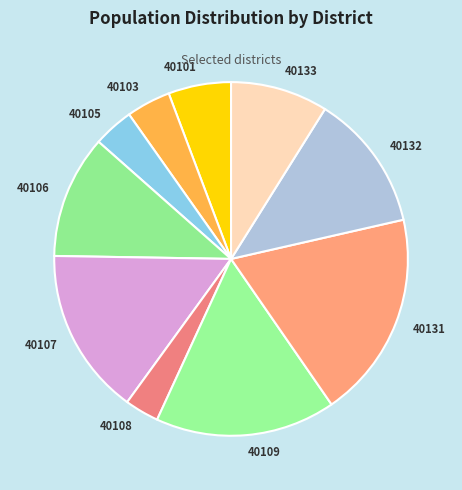

Which slice is the largest?

40131